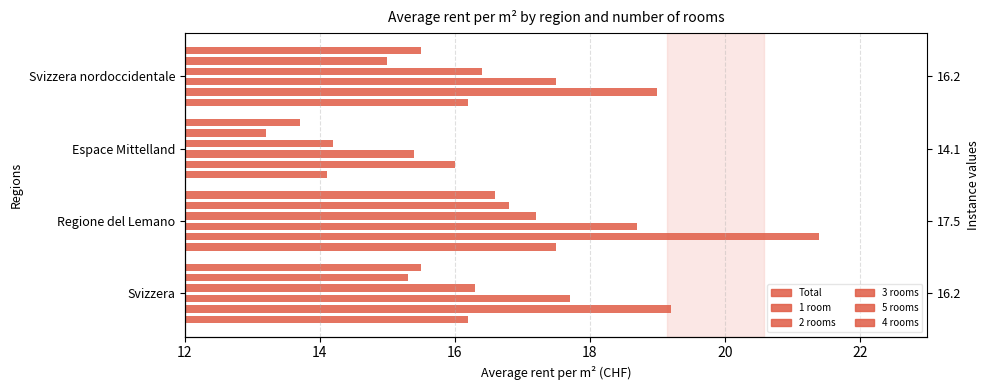

What is the minimum value for Total?

14.1